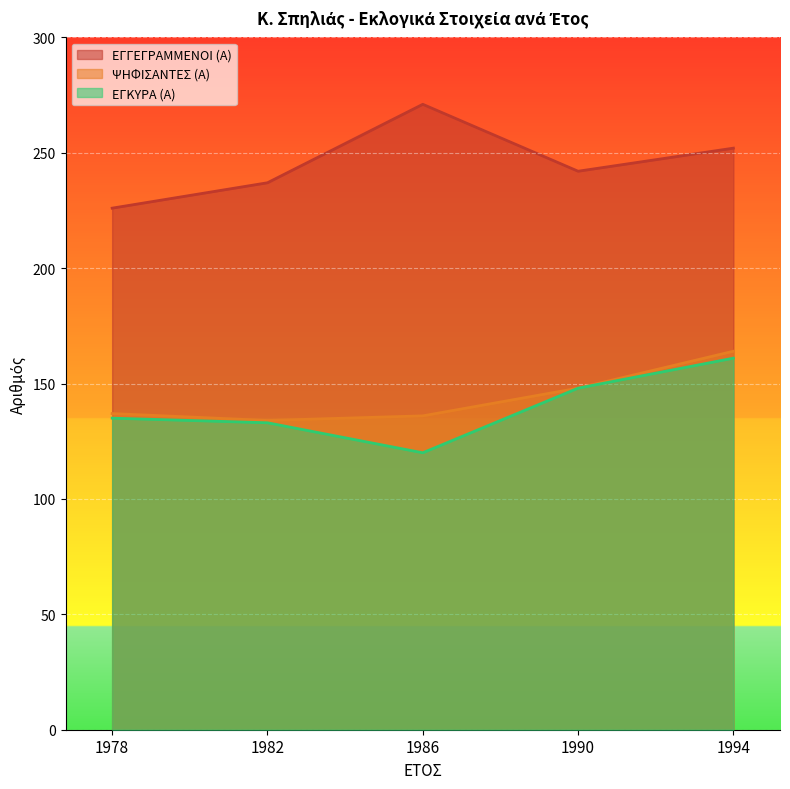

What is the sum of all ΕΓΚΥΡΑ (Α) values?

697